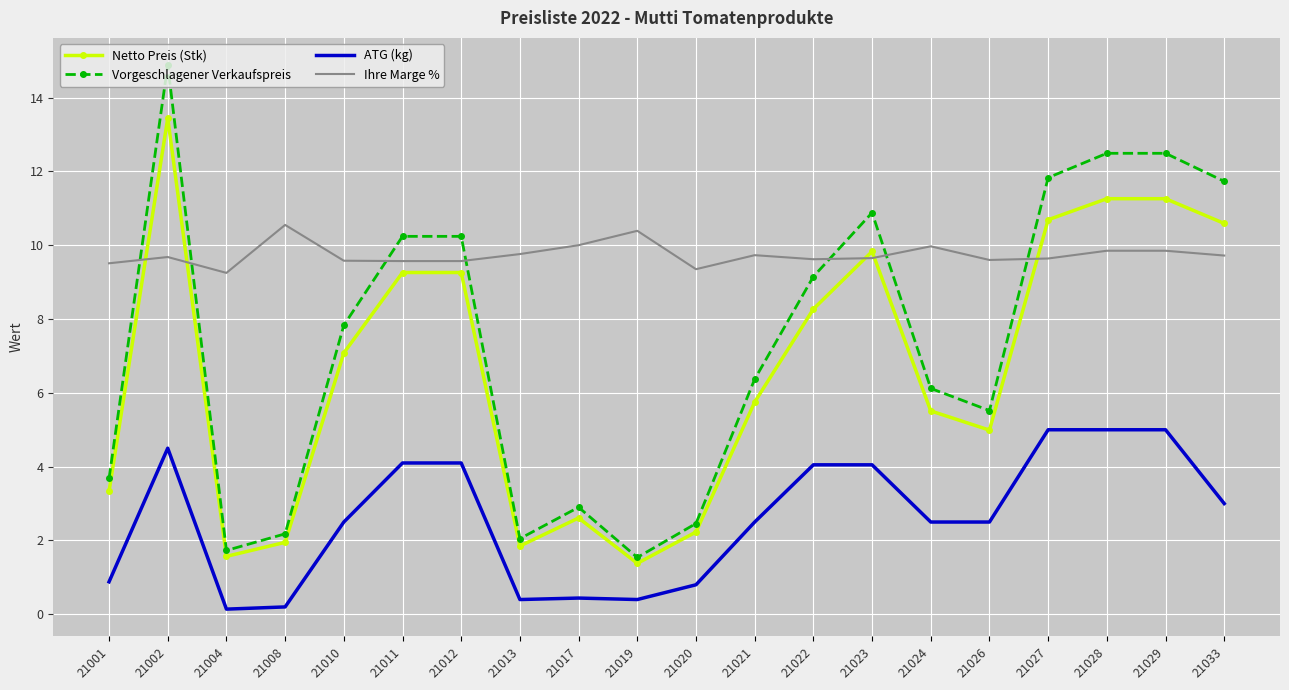

List the series in order of their peak value, lowest first.

ATG (kg), Ihre Marge %, Netto Preis (Stk), Vorgeschlagener Verkaufspreis